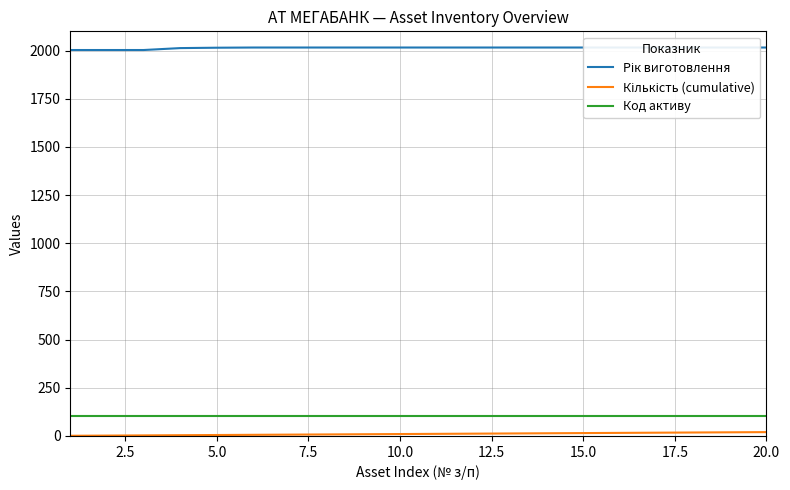

True or false: Кількість (cumulative) and Код активу intersect in this chart.

False